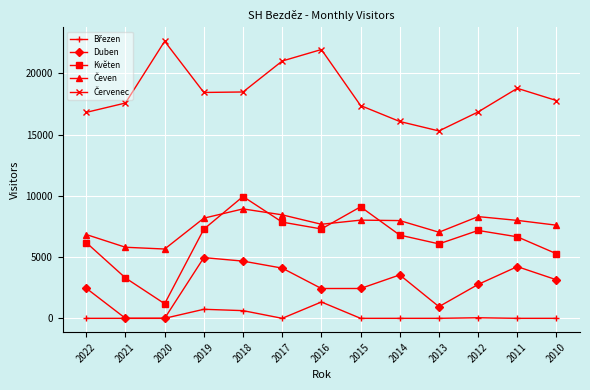

What is the difference between the highest and lowest values at 2020?

22622